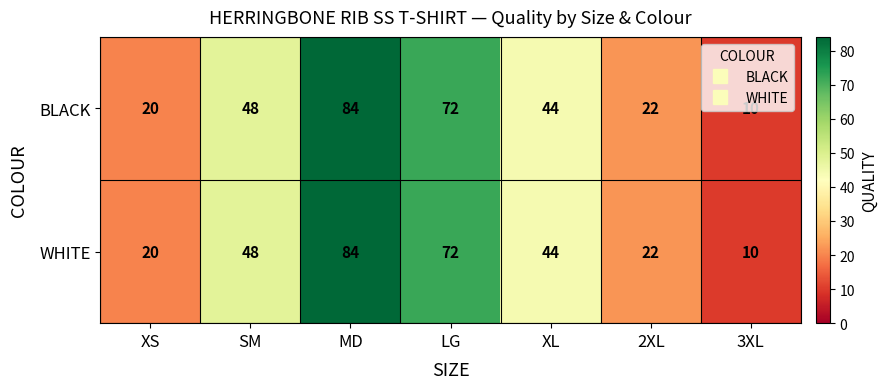

How many data points does each series have?

7